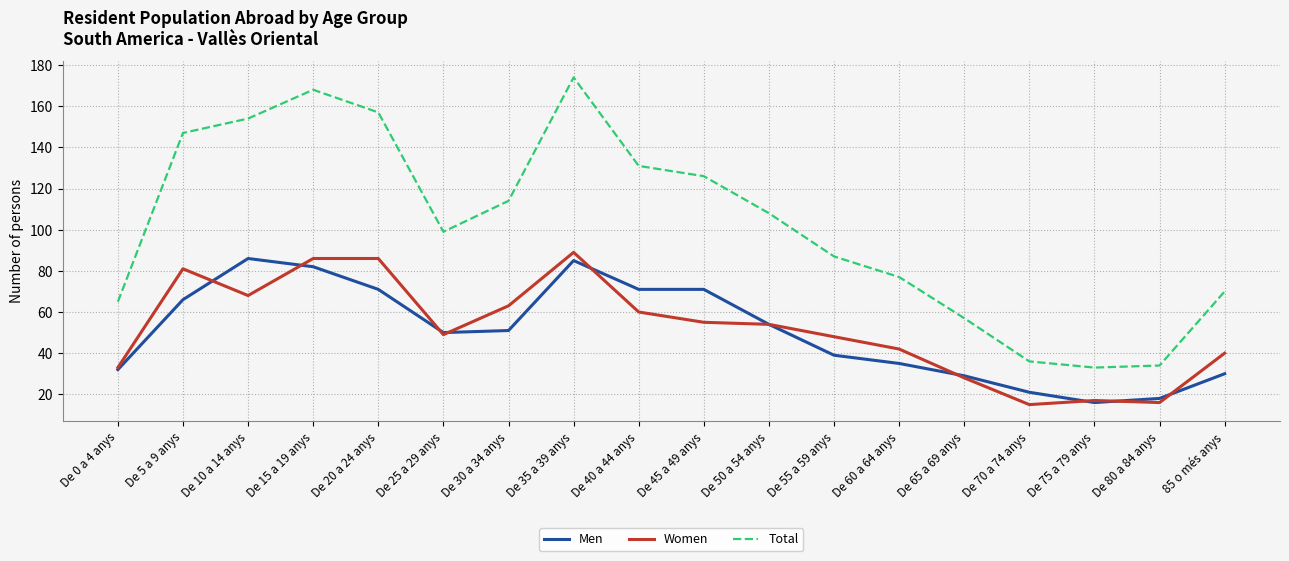

Reading left to right, list all the values displayed in this chart.

Men: 32	66	86	82	71	50	51	85	71	71	54	39	35	29	21	16	18	30
Women: 33	81	68	86	86	49	63	89	60	55	54	48	42	28	15	17	16	40
Total: 65	147	154	168	157	99	114	174	131	126	108	87	77	57	36	33	34	70